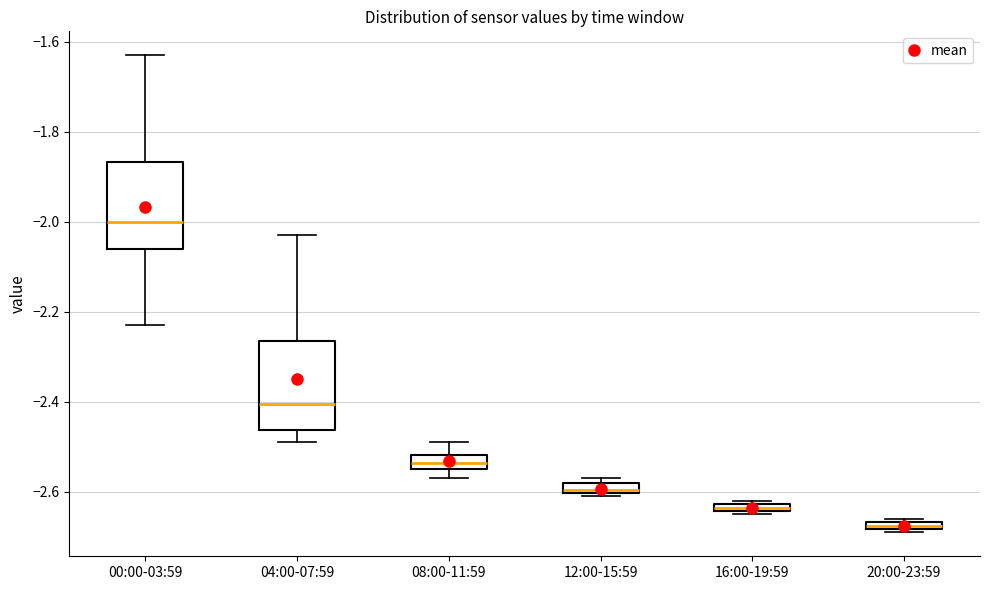

Where does the upper whisker of the box for 08:00-11:59 end on the y-axis? The values are not printed on the chart, so give them approximately, as read against the axis.

-2.48